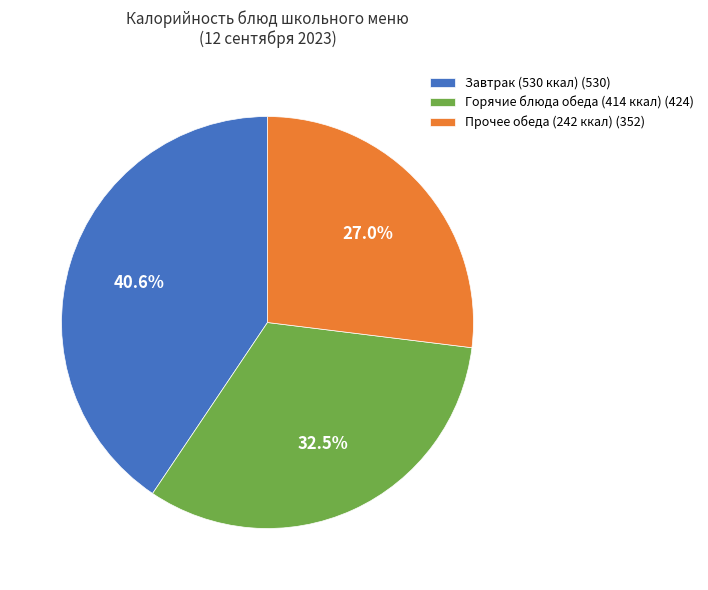

Which slice is the smallest?

Прочее обеда (242 ккал) (352)